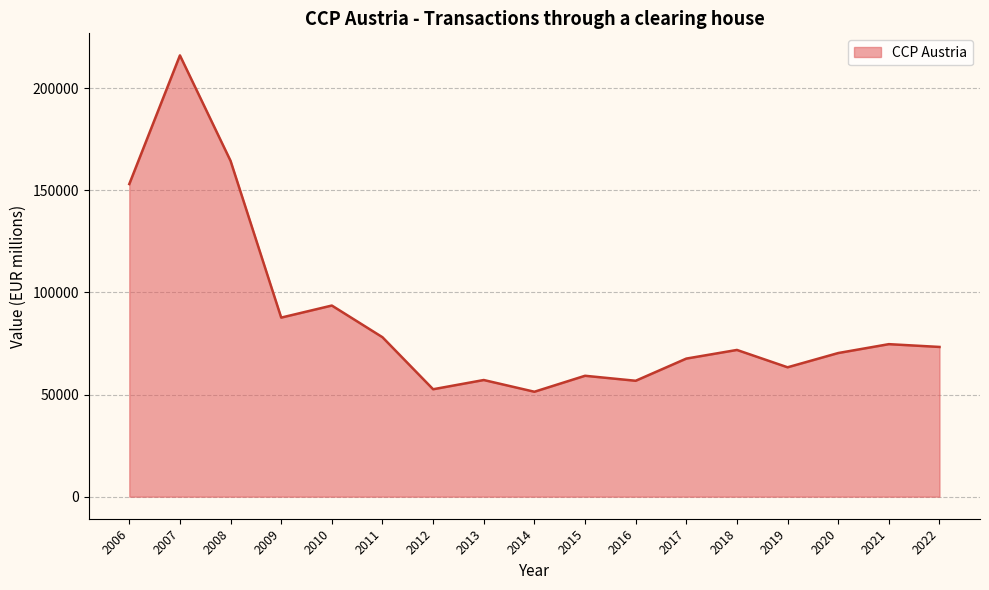

Does the chart display data point markers on the line(s)?

No